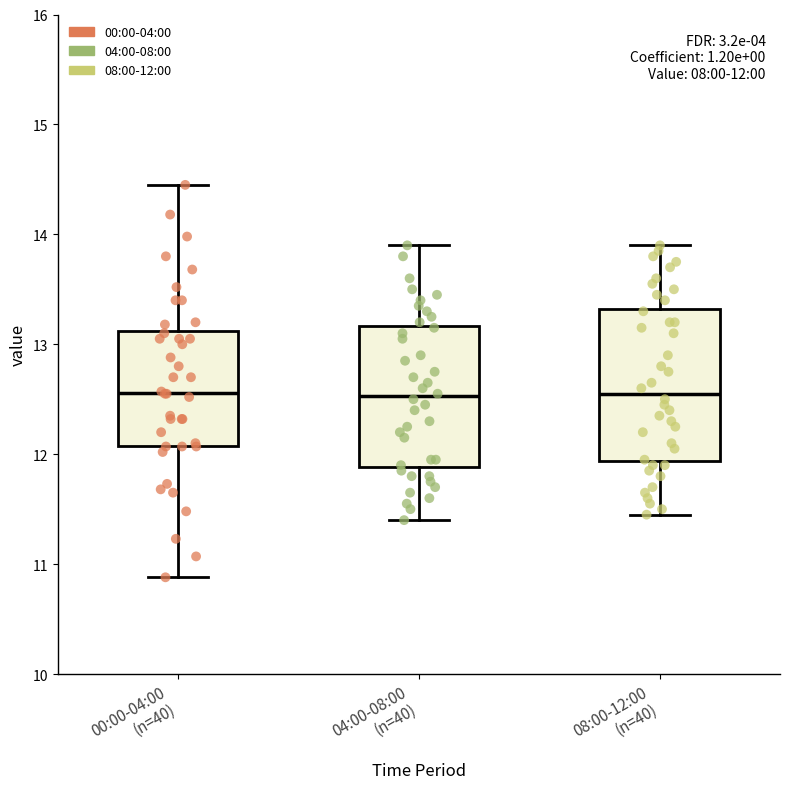

Comparing the boxes themselves (not the whiskers), which one is the tallest?

08:00-12:00 (n=40)